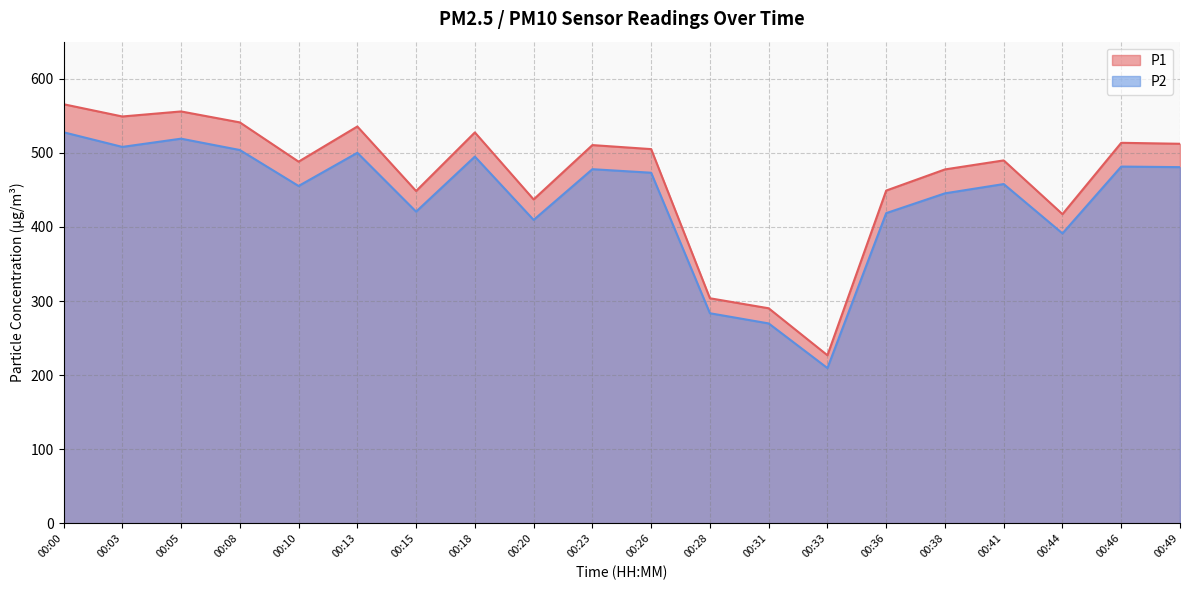

True or false: P1 and P2 cross at least once.

False